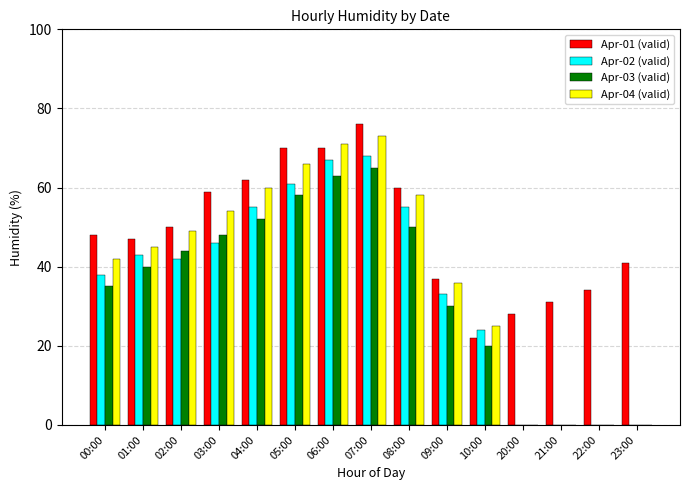

How many data points does each series have?

15